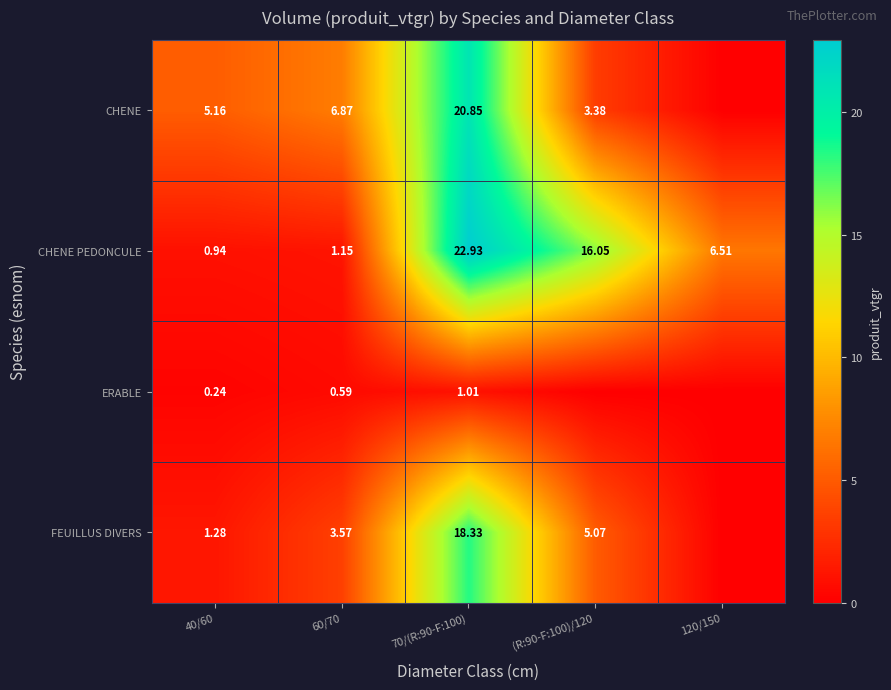

Rank the series at 70/(R:90-F:100) from lowest to highest value.

ERABLE, FEUILLUS DIVERS, CHENE, CHENE PEDONCULE